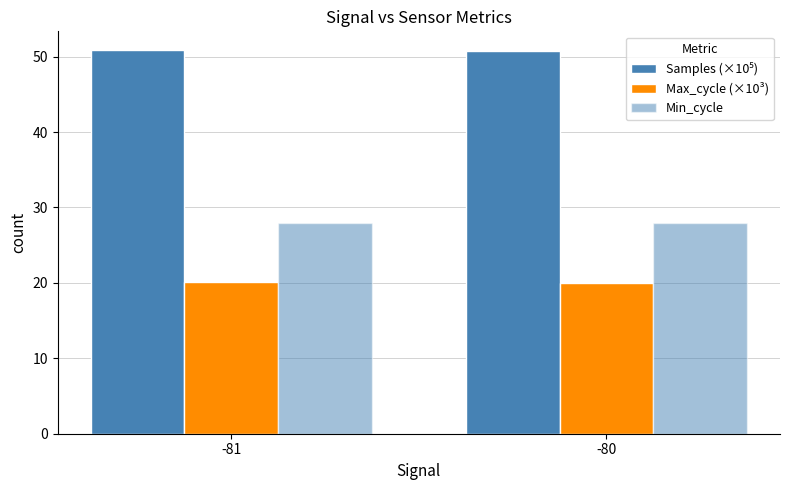

Are the bars grouped side by side (vs. stacked)?

Yes